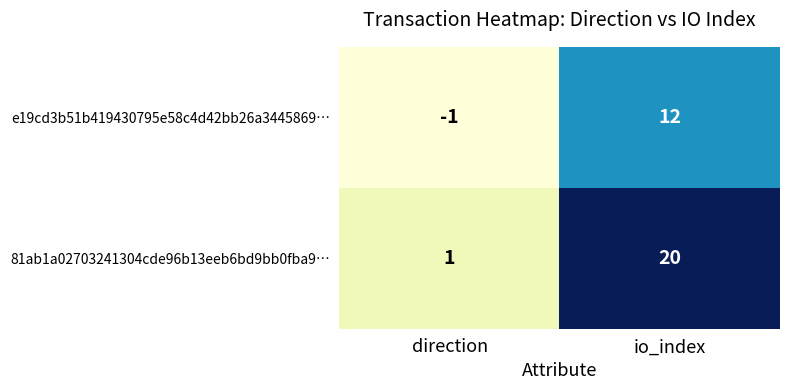

What value does the 81ab1a02703241304cde96b13eeb6bd9bb0fba9… series have at io_index?

20